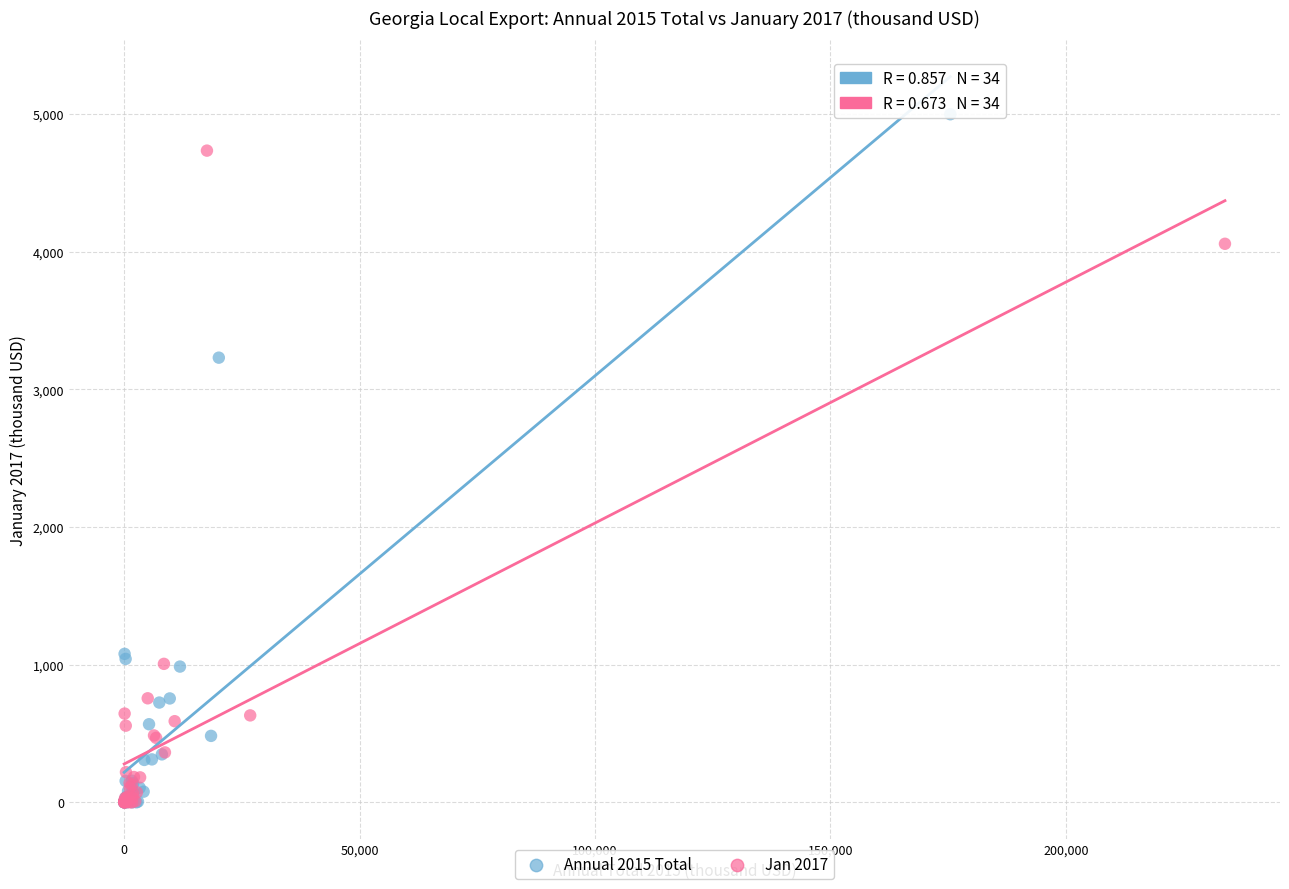

Which series reaches the maximum Y coordinate?

Annual 2015 Total